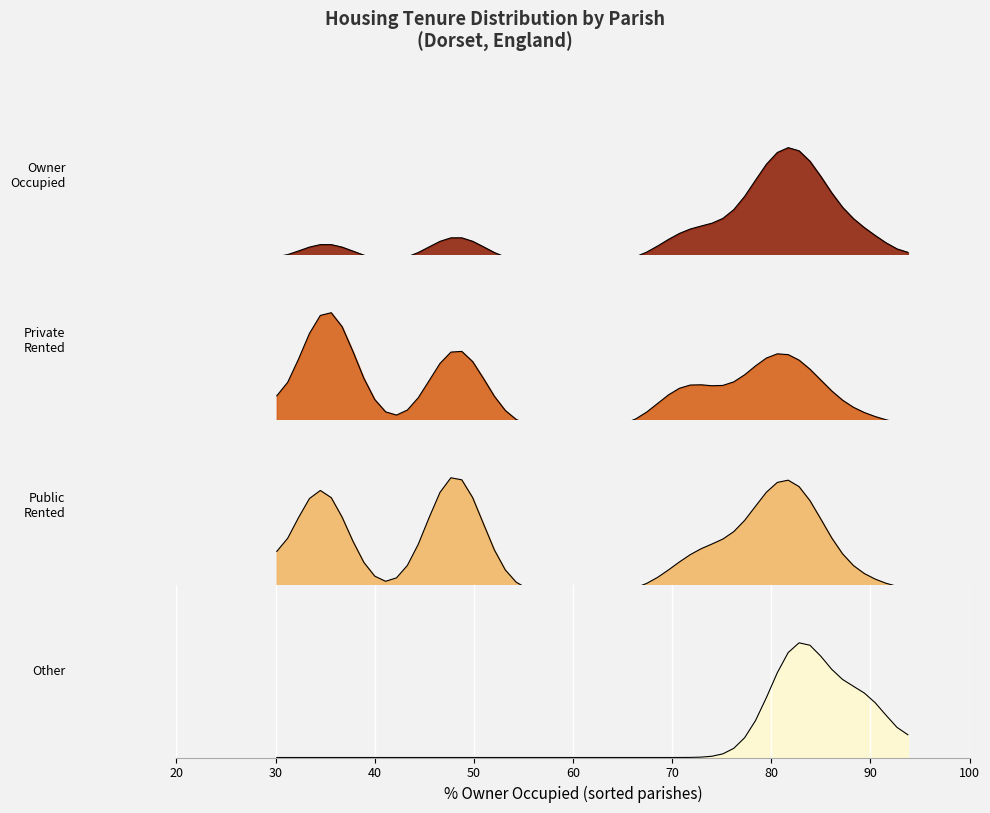

At how many categories does at least one series exceed 81?

7